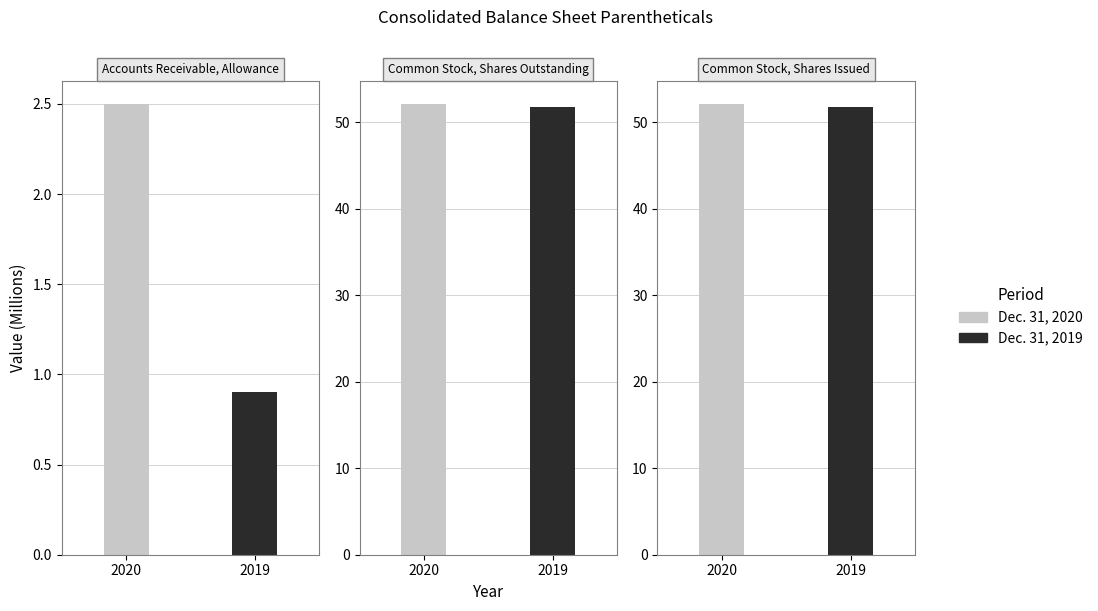

Reading left to right, transcribe all the data shown in this chart.

Dec. 31, 2020: Accounts Receivable, Allowance=2.5	Common Stock, Shares Outstanding=52.1	Common Stock, Shares Issued=52.1
Dec. 31, 2019: Accounts Receivable, Allowance=0.9	Common Stock, Shares Outstanding=51.7	Common Stock, Shares Issued=51.7